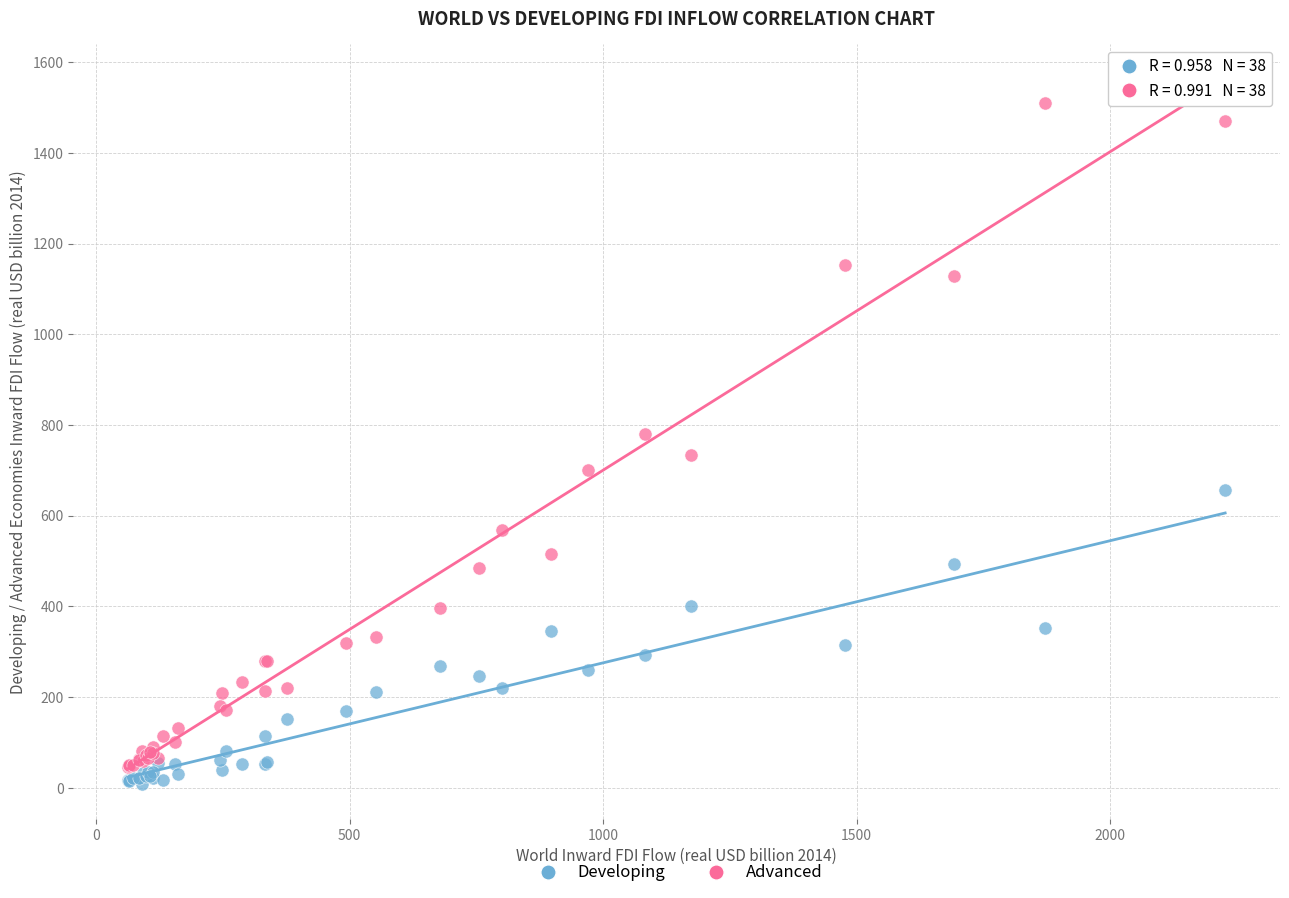

Which series contains the highest Y value?

Advanced